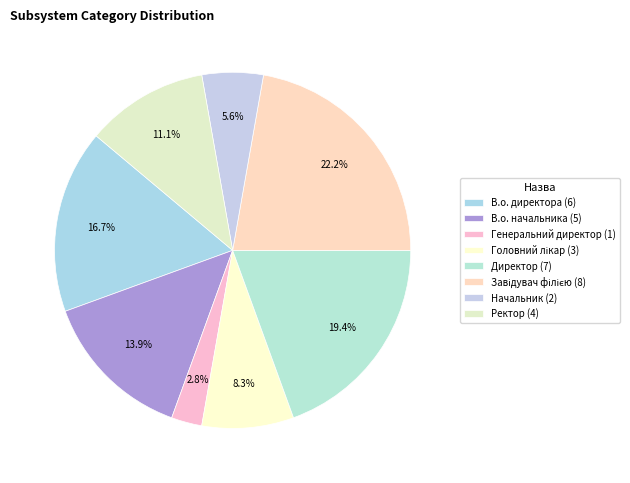

To the nearest percent, what is the difference between the largest and smallest slice percentages?

19%